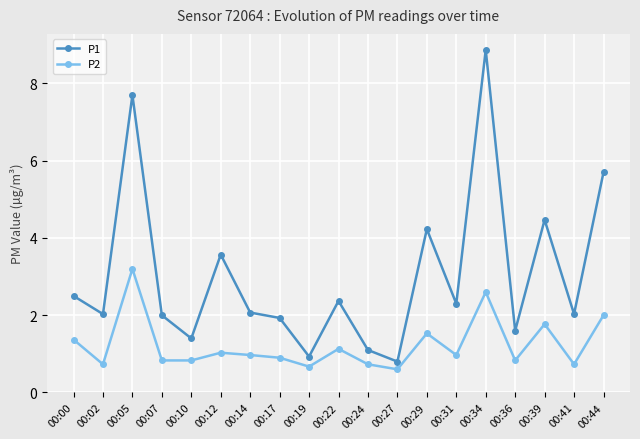

At which category is the sum across all series the highest?

00:34